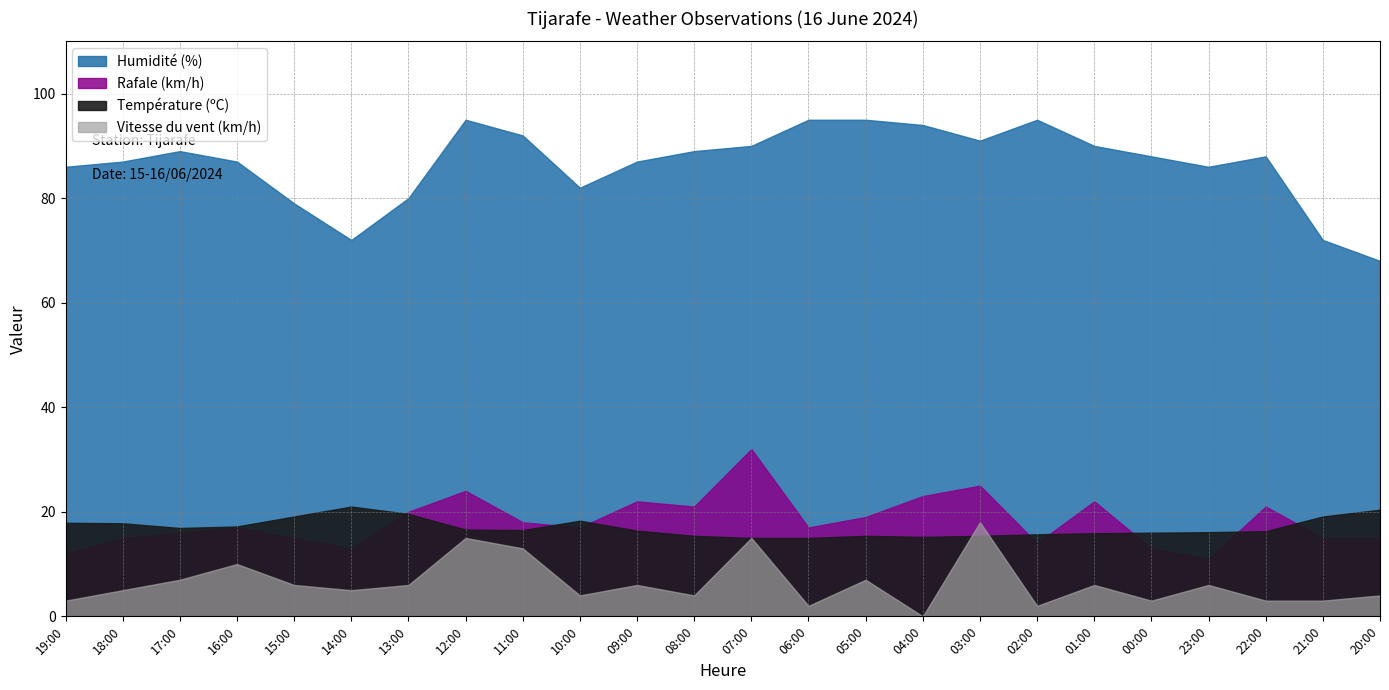

Is the value of Humidité (%) at 11:00 greater than the value of Vitesse du vent (km/h) at 16:00?

Yes